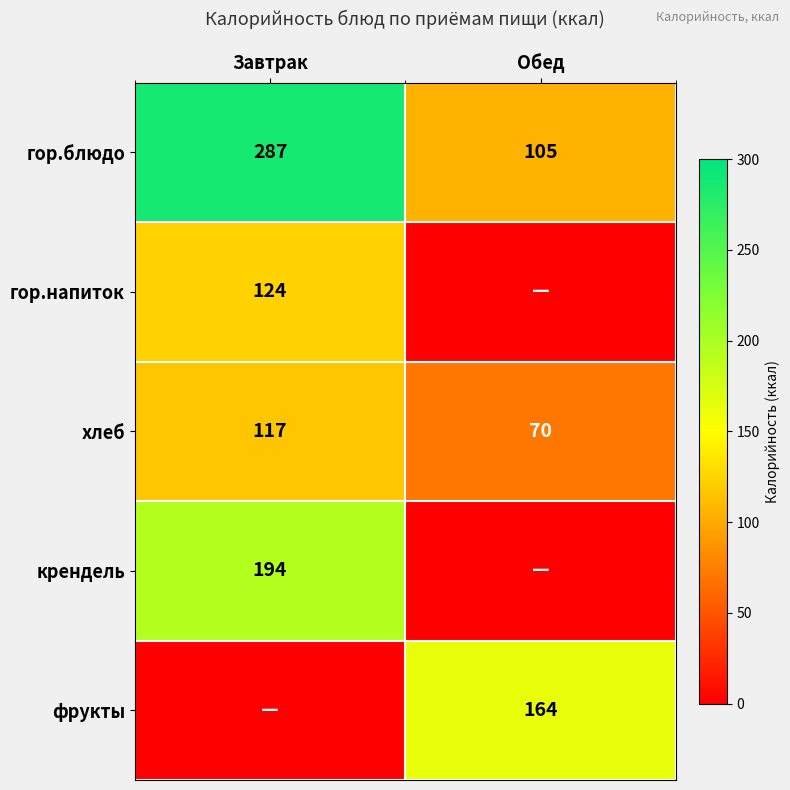

What is the sum of all хлеб values?

187